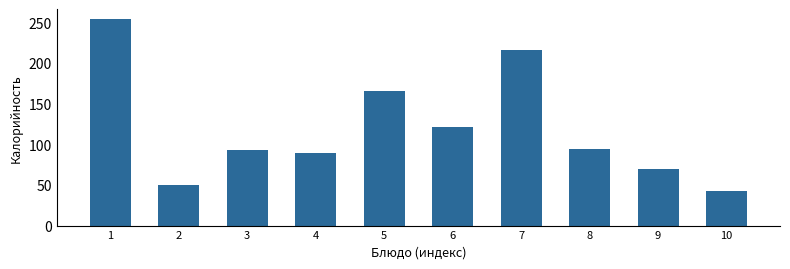

Reading left to right, extract all data points from this chart.

1=253.3	2=49.7	3=92.4	4=88.6	5=165.1	6=120.5	7=215.1	8=93.5	9=69.3	10=42.3